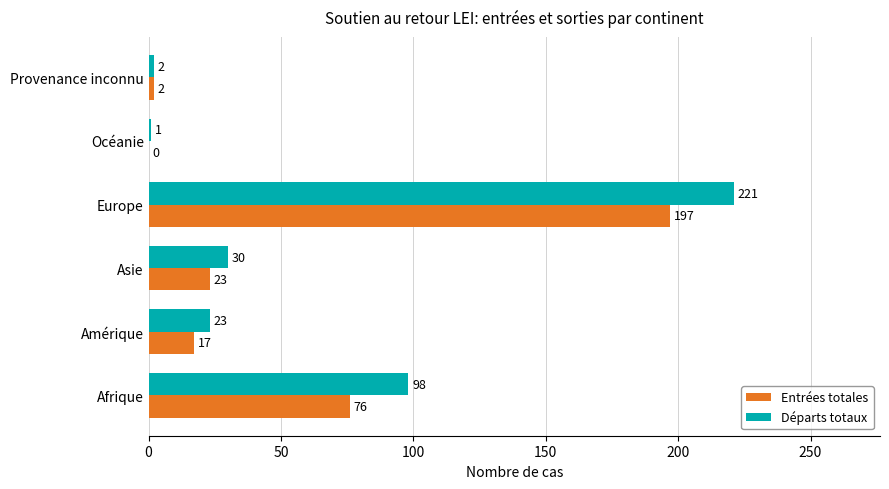

At which label is Départs totaux closest to 111?

Afrique